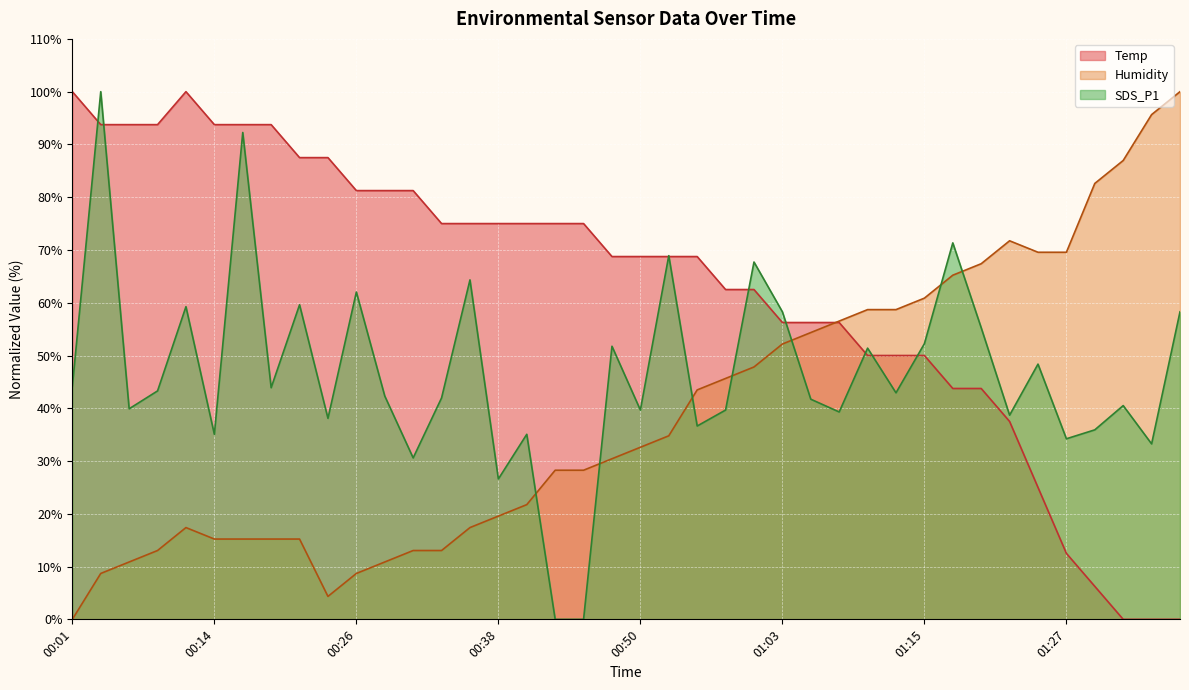

Is the value of Temp at 00:43 greater than the value of SDS_P1 at 01:34?

Yes